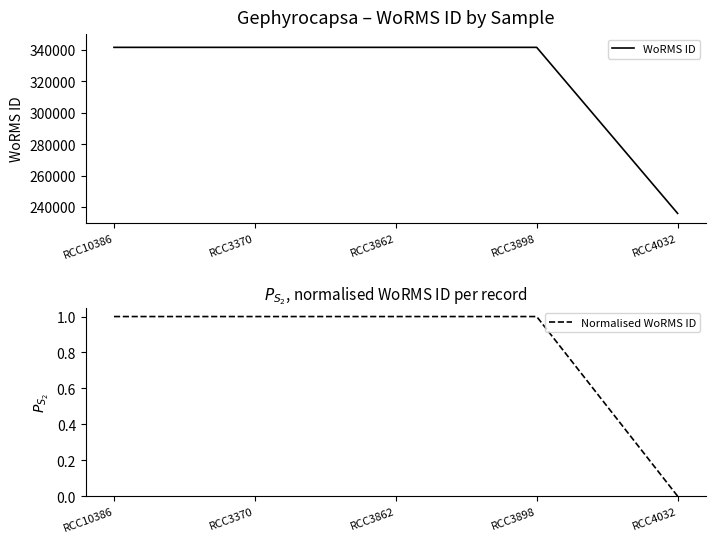

What is the sum of all Normalised WoRMS ID values?

4